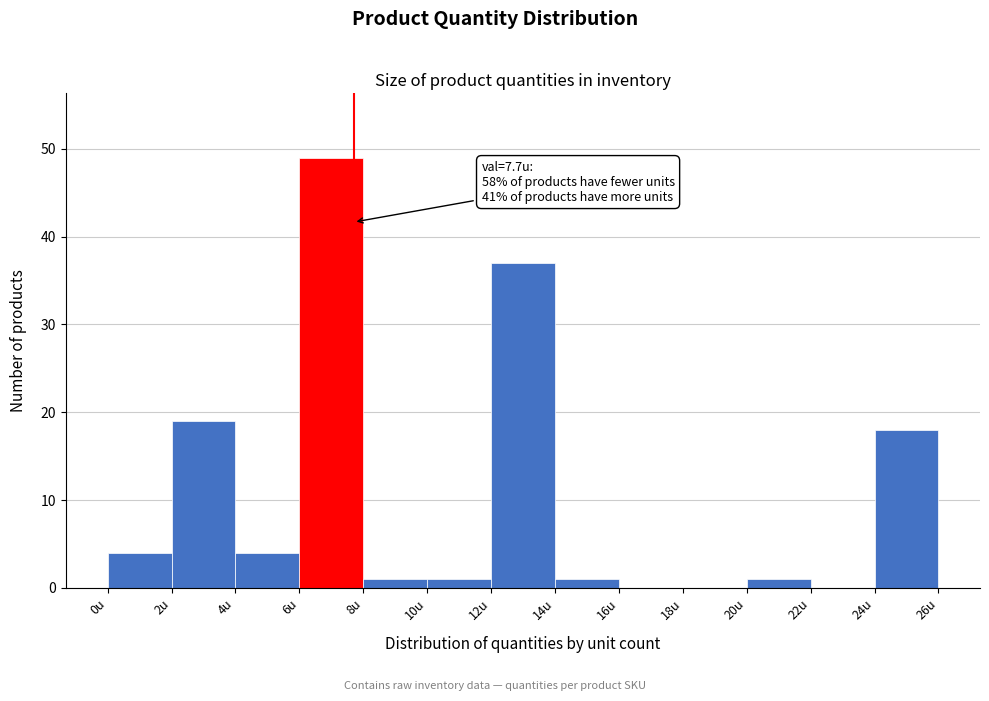

Which range on the x-axis has the tallest bar?

6 to 8